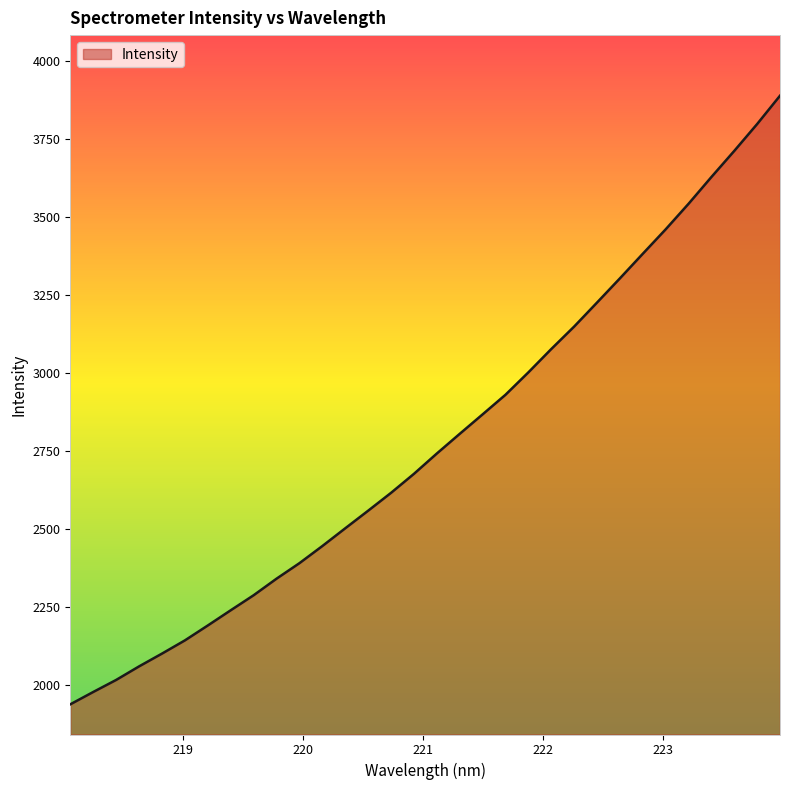

What is the greatest value displayed?

3890.0